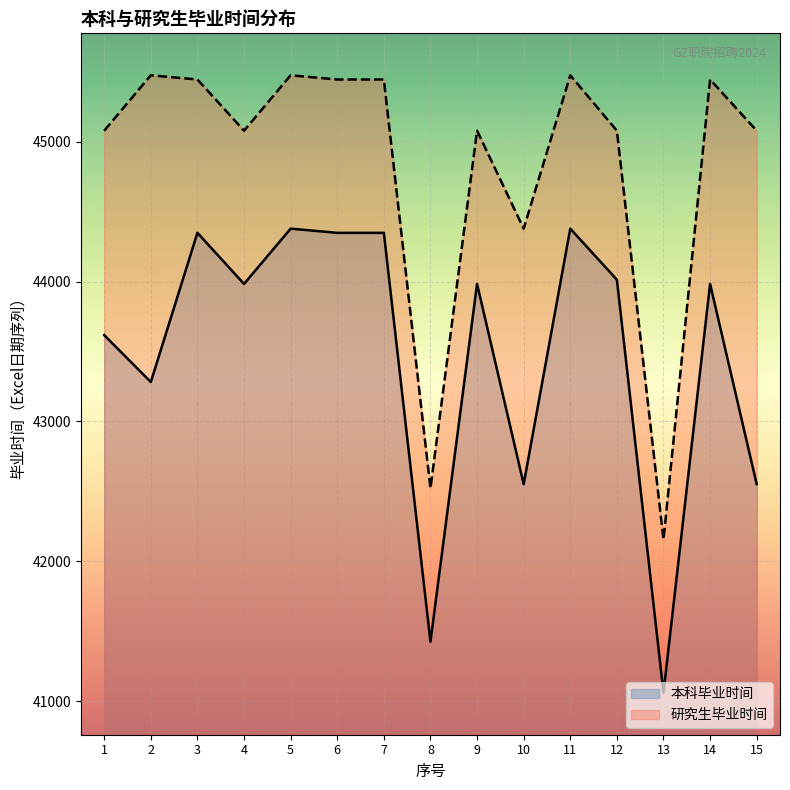

At which label does 本科毕业时间 reach its minimum?

13